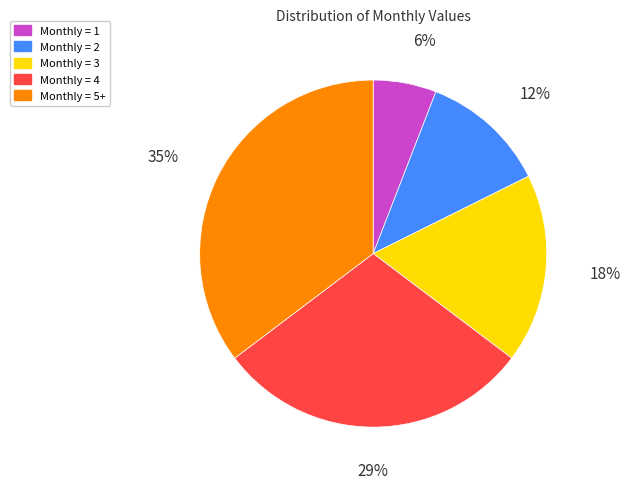

Does any single category account for the majority?

No